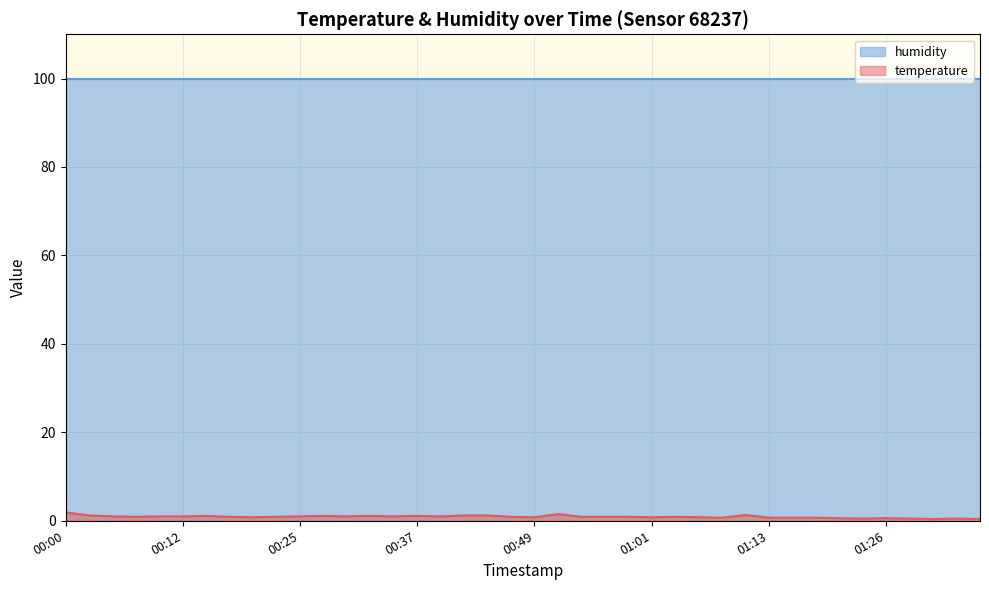

Rank the categories by value from highest to lowest.

00:00, 00:51, 01:11, 00:02, 00:42, 00:44, 00:15, 00:27, 00:32, 00:37, 00:05, 00:10, 00:12, 00:25, 00:30, 00:34, 00:39, 00:07, 00:17, 00:22, 00:47, 00:54, 00:56, 00:59, 01:04, 00:20, 00:49, 01:01, 01:06, 01:09, 01:13, 01:16, 01:18, 01:21, 01:26, 01:23, 01:28, 01:33, 01:31, 01:36